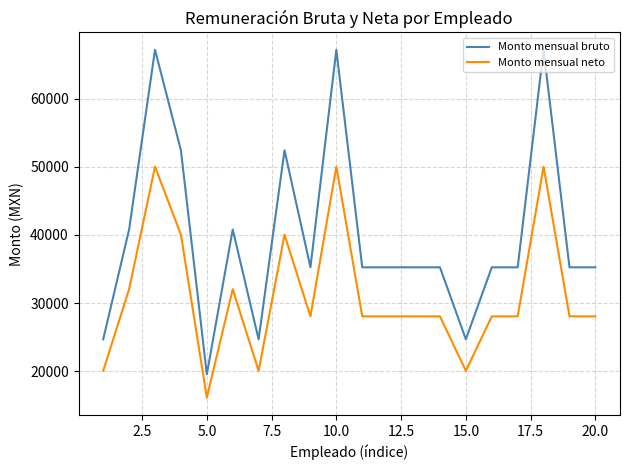

What is the smallest value displayed?

16113.4